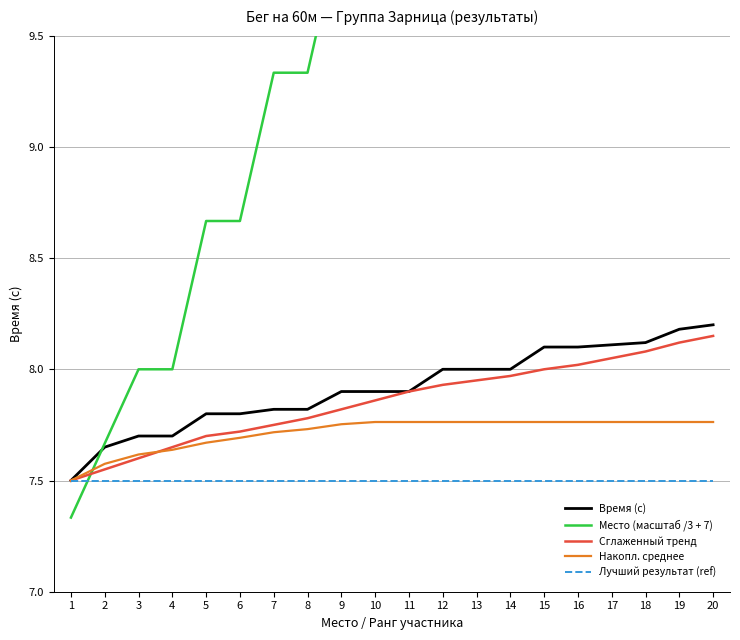

How many Накопл. среднее values are between 7 and 8?

20